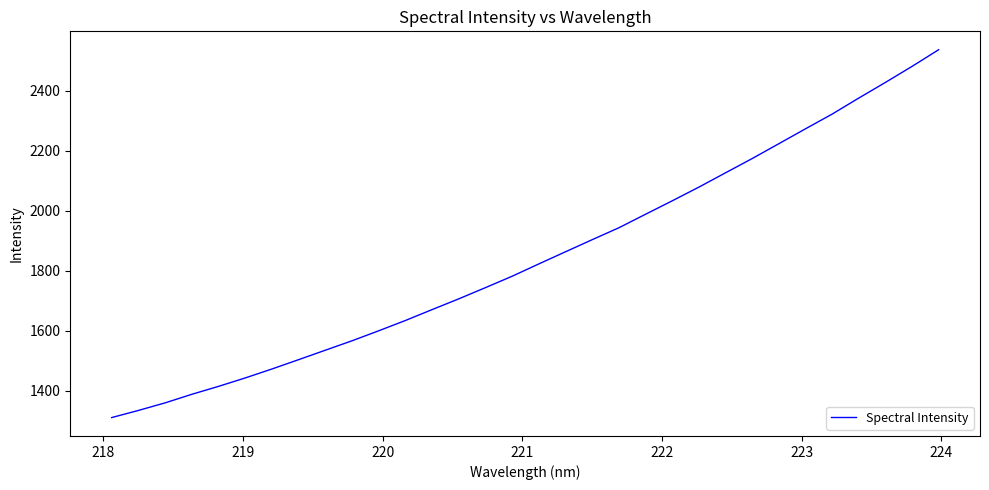

What is the difference between the maximum and minimum values?

1226.5